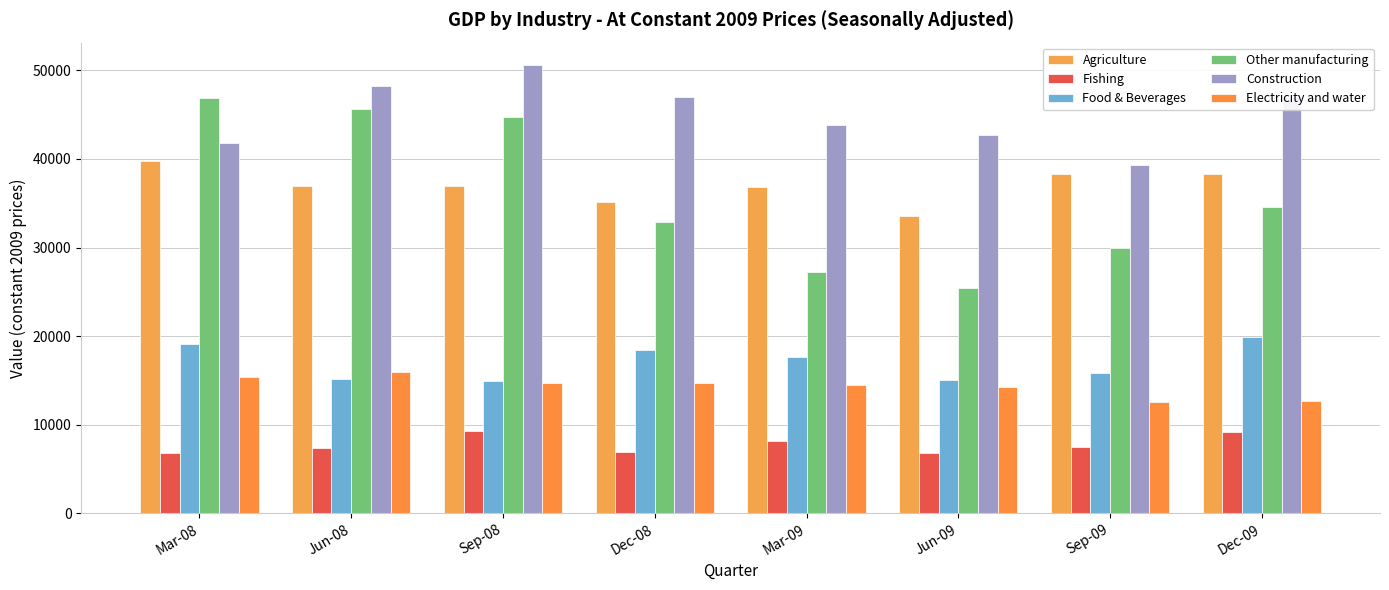

What is the value of the Other manufacturing bar at the 6th from the left?

25396.5